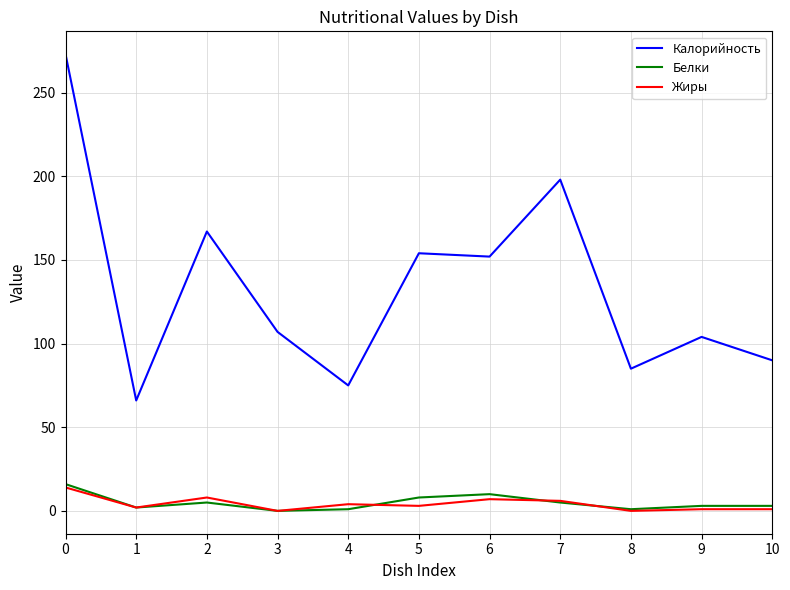

The Жиры series shows 0 at 3. True or false?

True